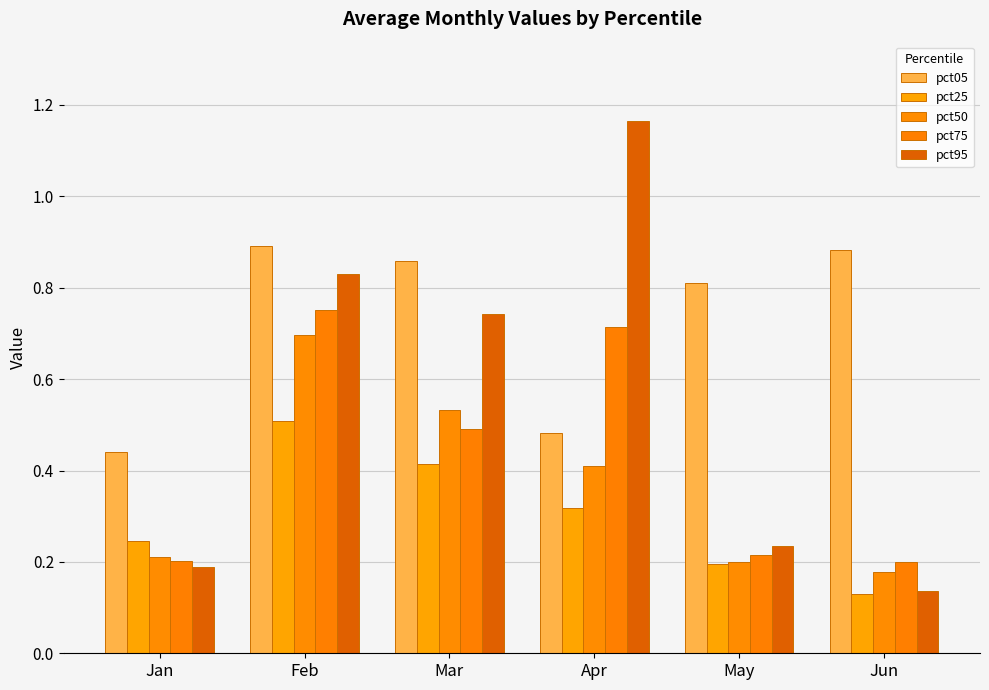

Read the pct25 value at Mar.

0.4